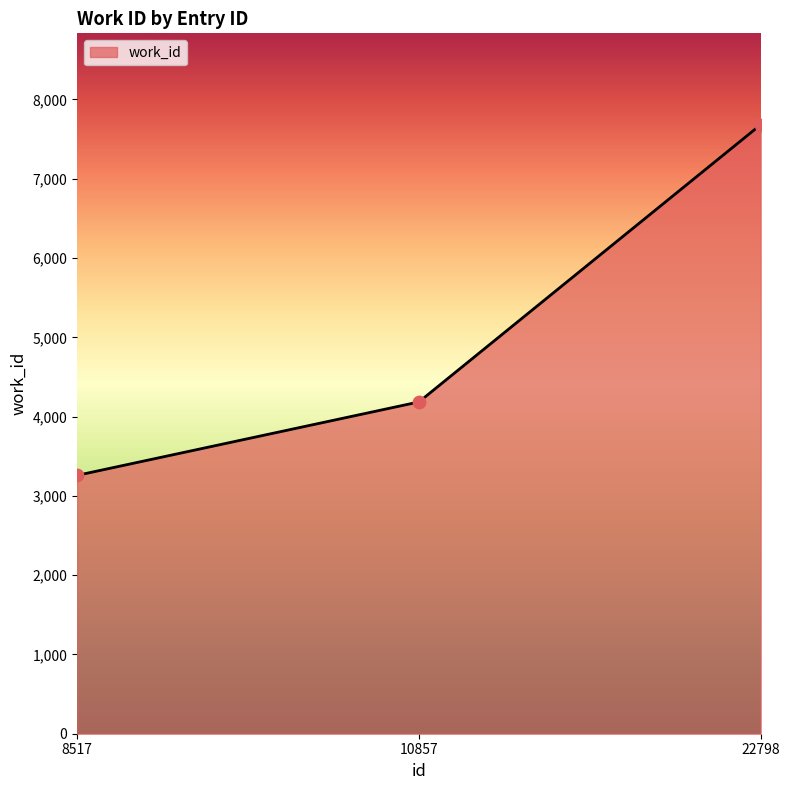

What is the change in value from 10857 to 22798?

+3497